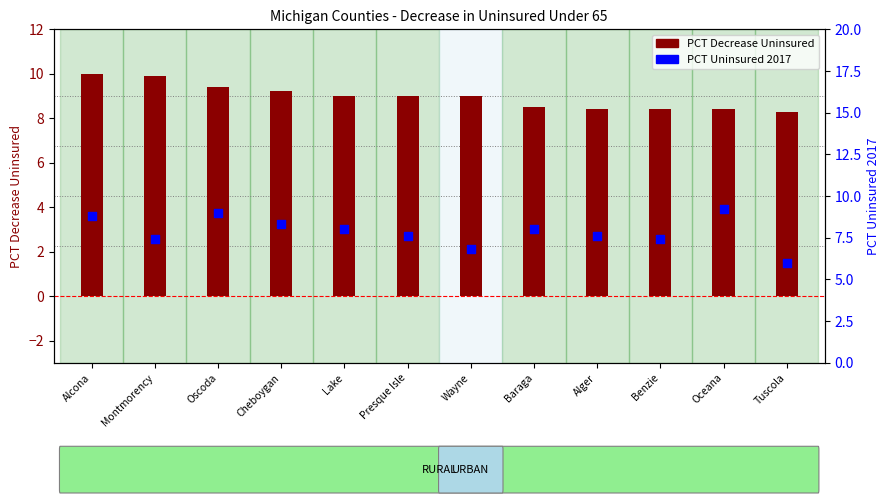

Which series contains the highest Y value?

PCT Decrease Uninsured